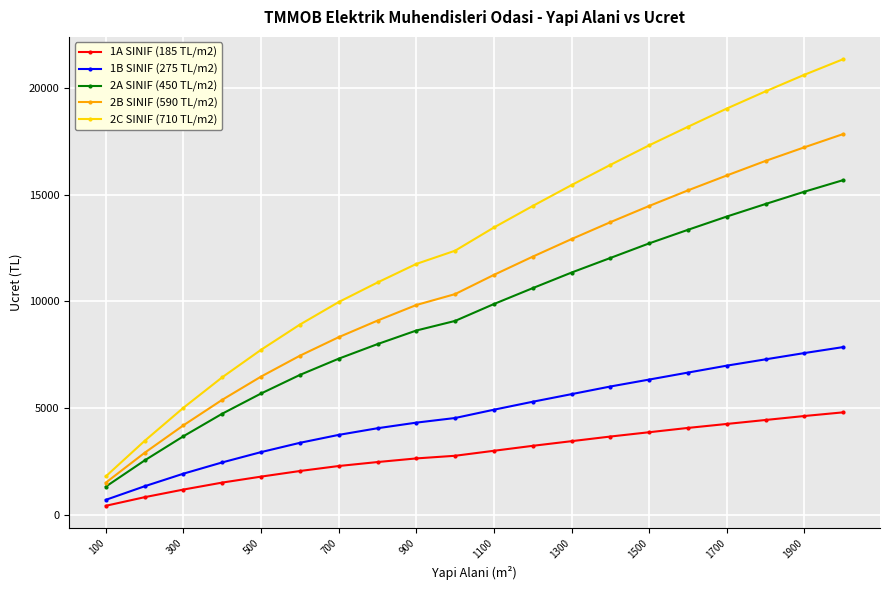

How many lines are shown in the chart?

5